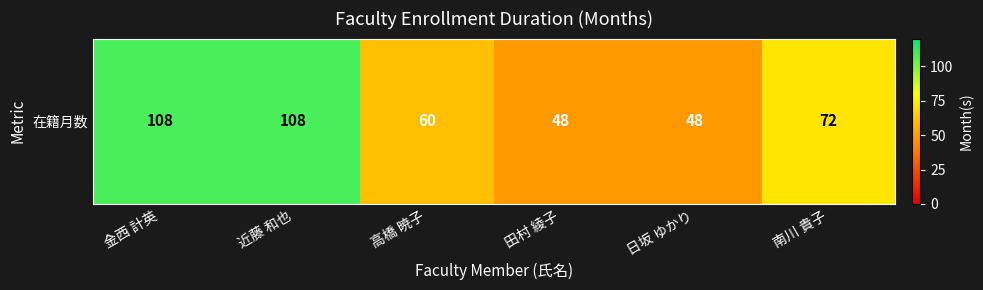

What is the smallest value displayed?

48